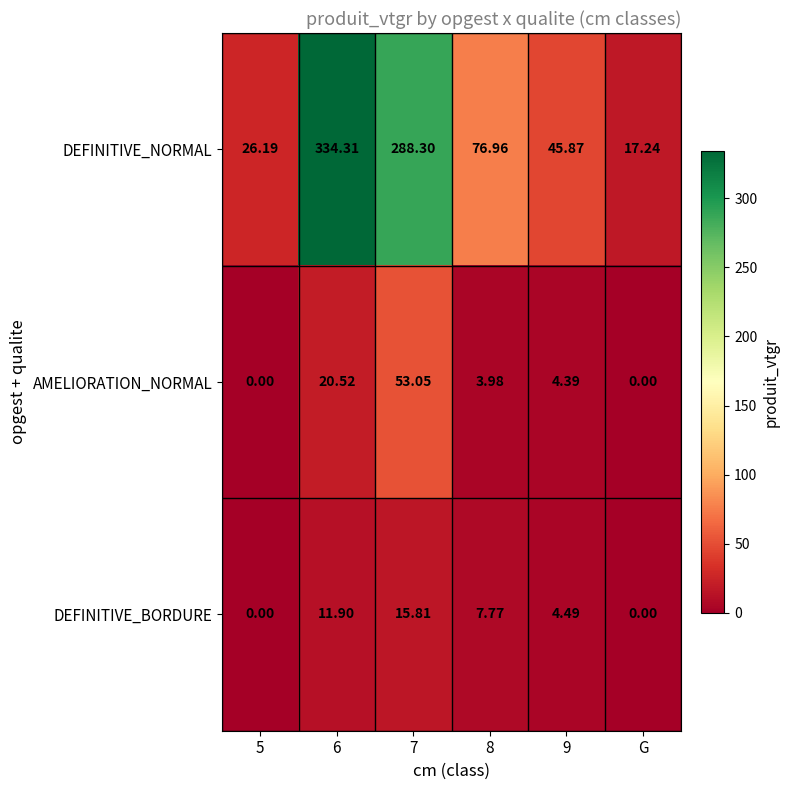

At 8, list the series in order from smallest to largest.

AMELIORATION_NORMAL, DEFINITIVE_BORDURE, DEFINITIVE_NORMAL